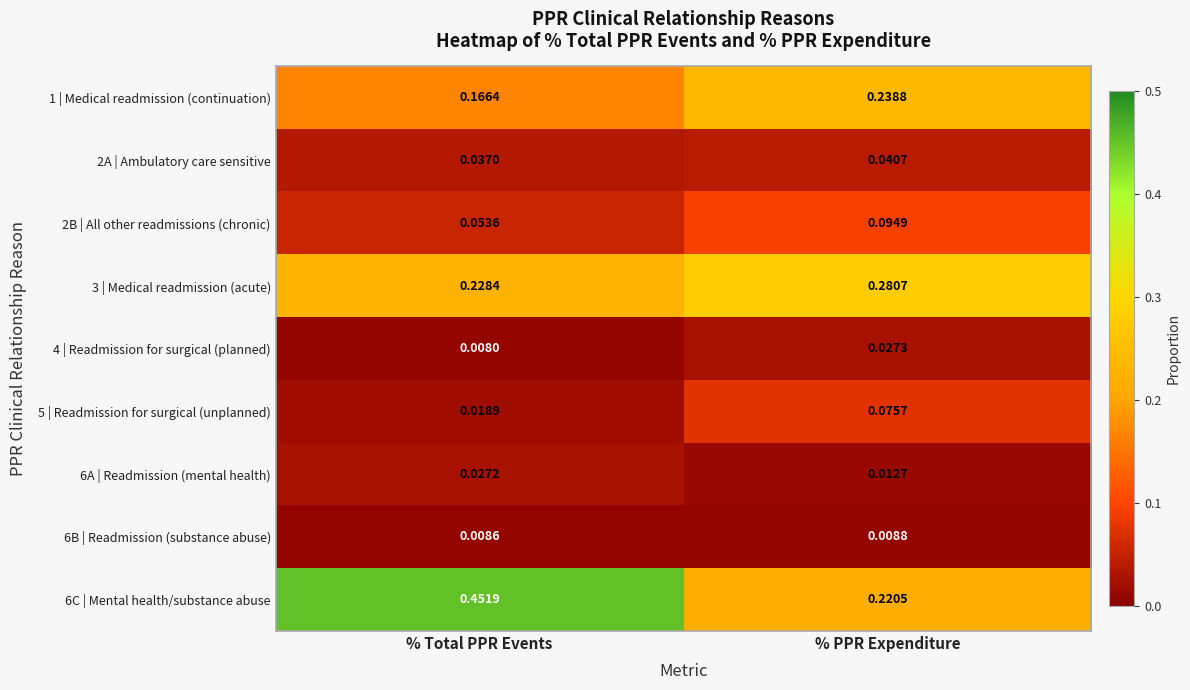

Which label corresponds to the smallest value in the chart?

% Total PPR Events